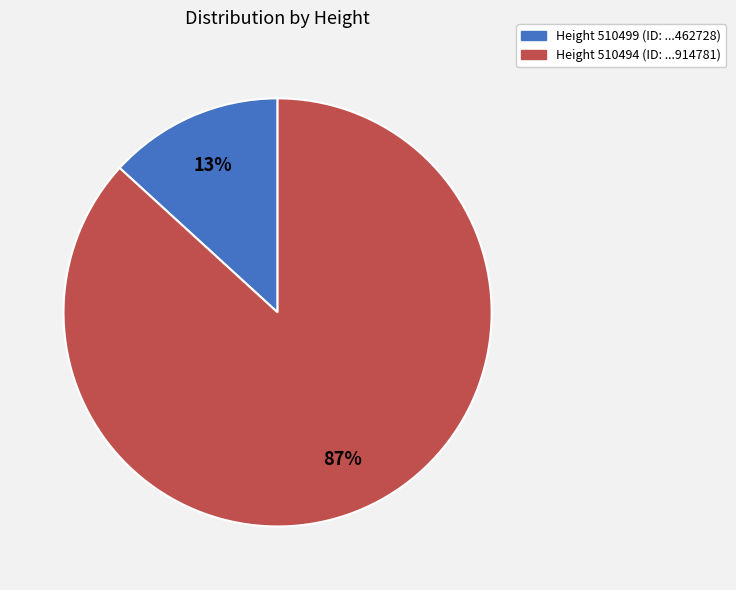

Is there a majority slice in this chart?

Yes